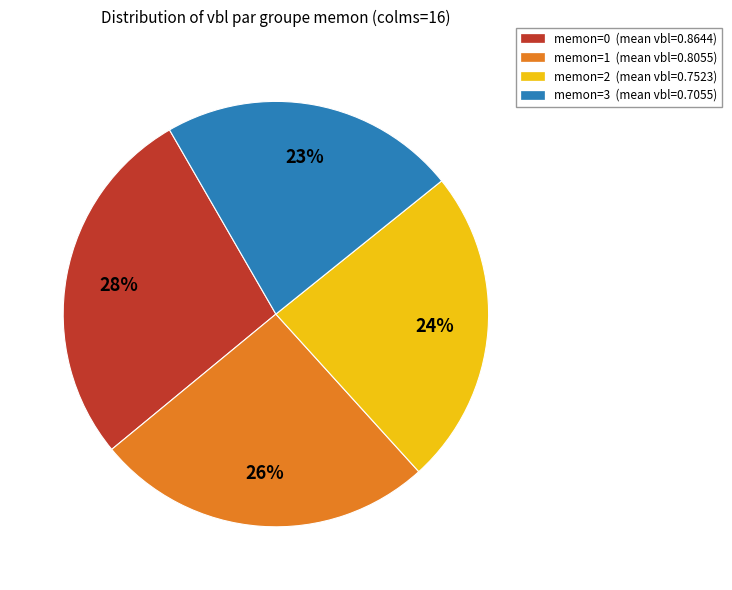

Does any single category account for the majority?

No